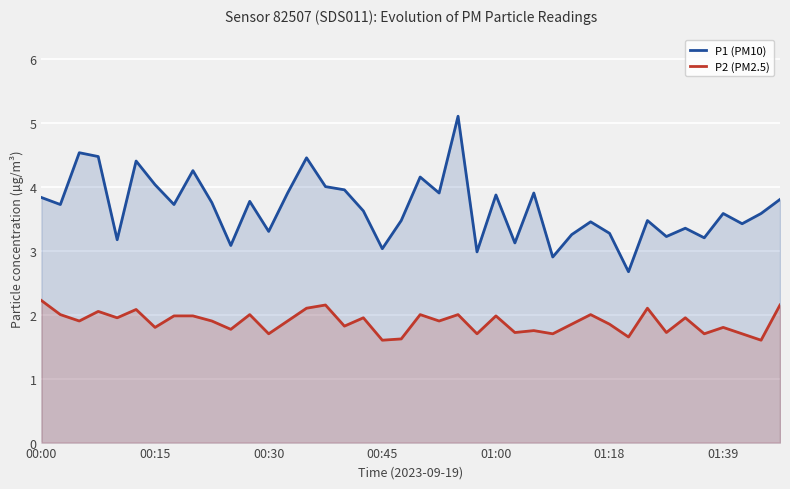

The P2 (PM2.5) series shows 0.6 at 01:39. True or false?

False